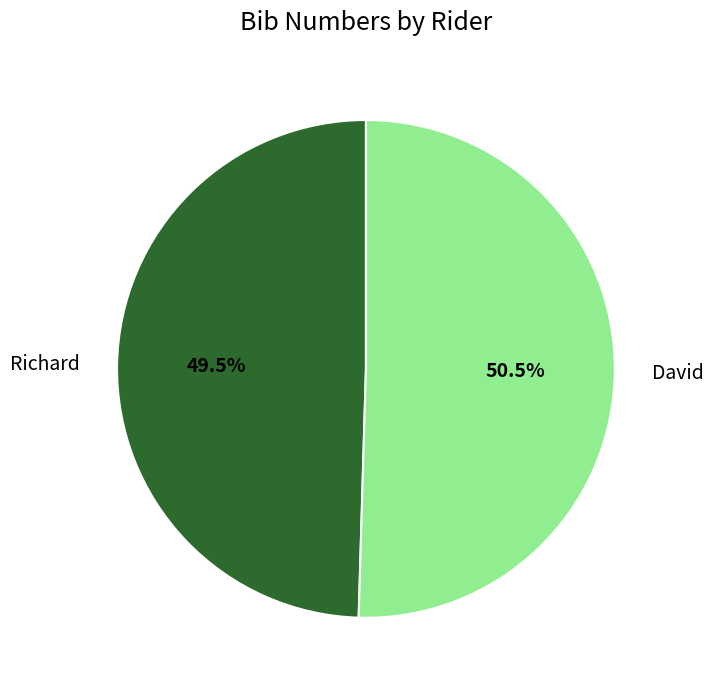

Which has a higher value, Richard or David?

David